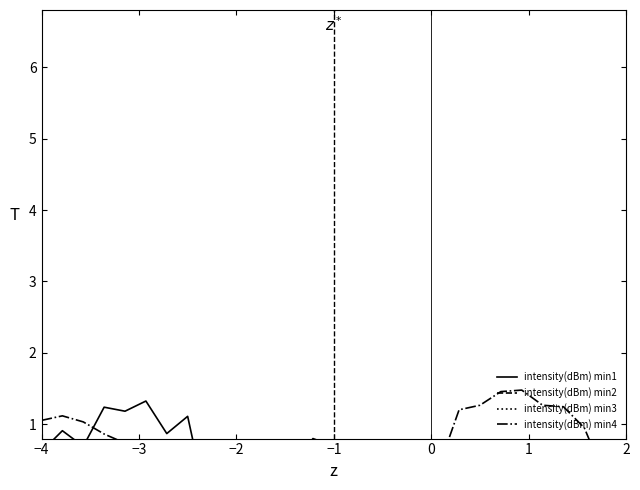

What are all the series names shown in the legend?

intensity(dBm) min1, intensity(dBm) min2, intensity(dBm) min3, intensity(dBm) min4